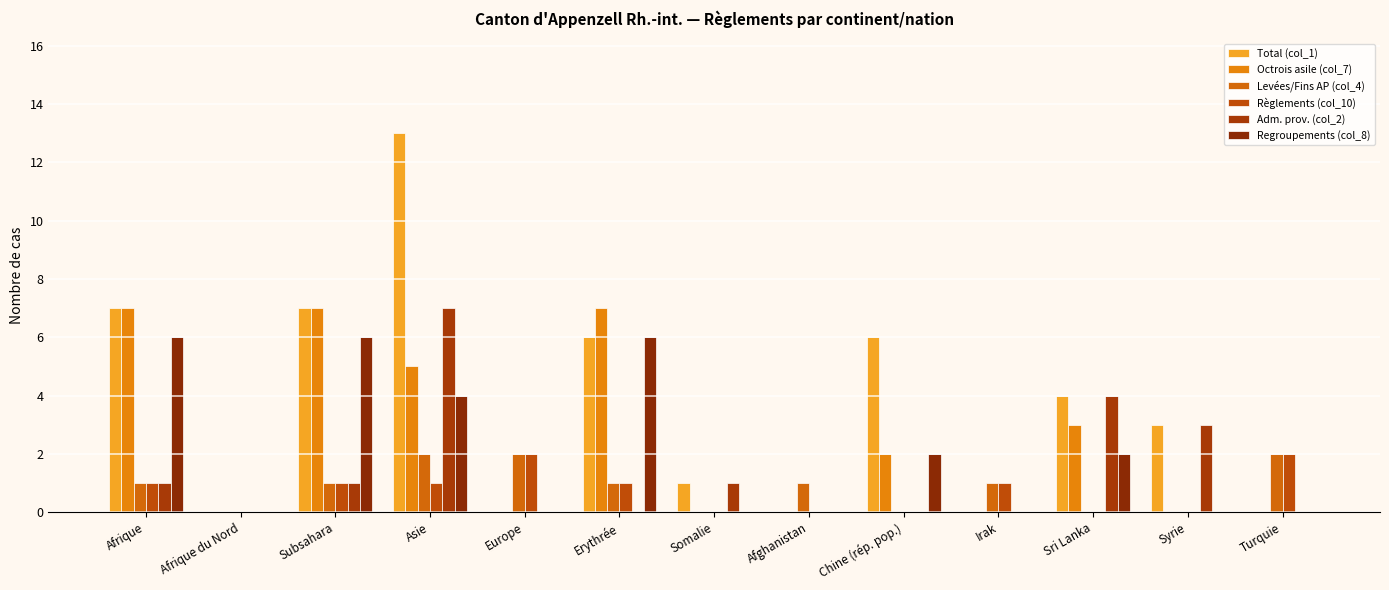

What position from the left is Subsahara?

3